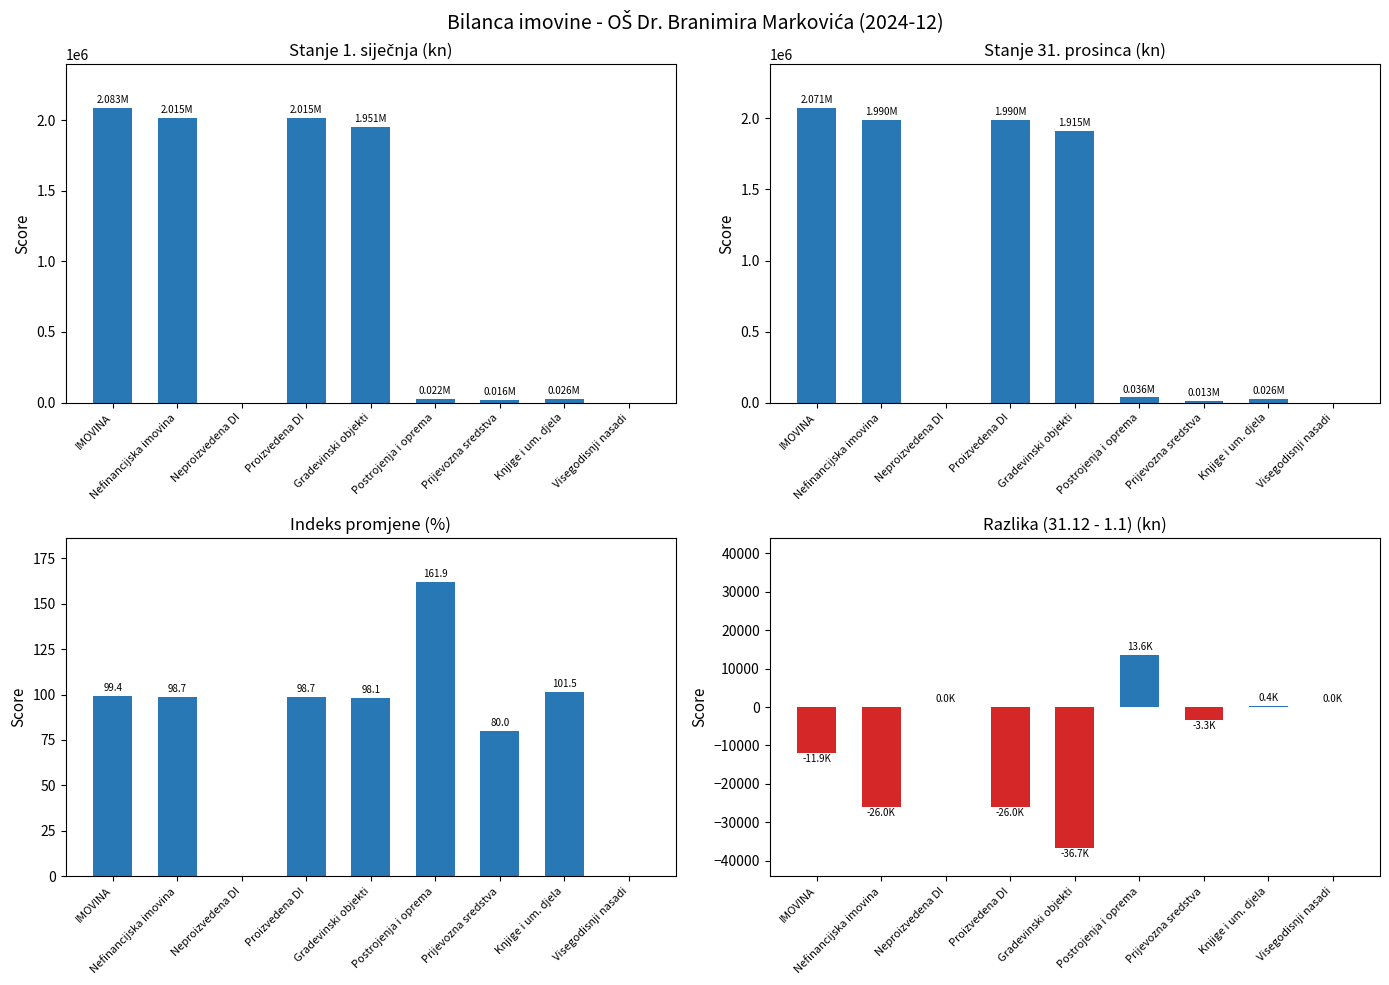

Is the value of Stanje 1. siječnja at Neproizvedena DI greater than the value of Razlika at Prijevozna sredstva?

Yes